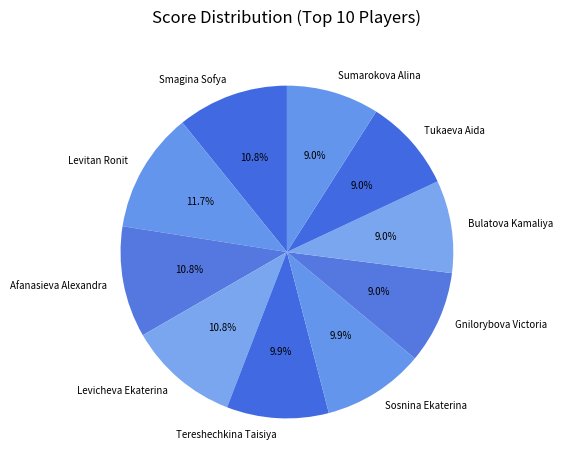

Is the sum of Levitan Ronit and Tereshechkina Taisiya greater than half?

No